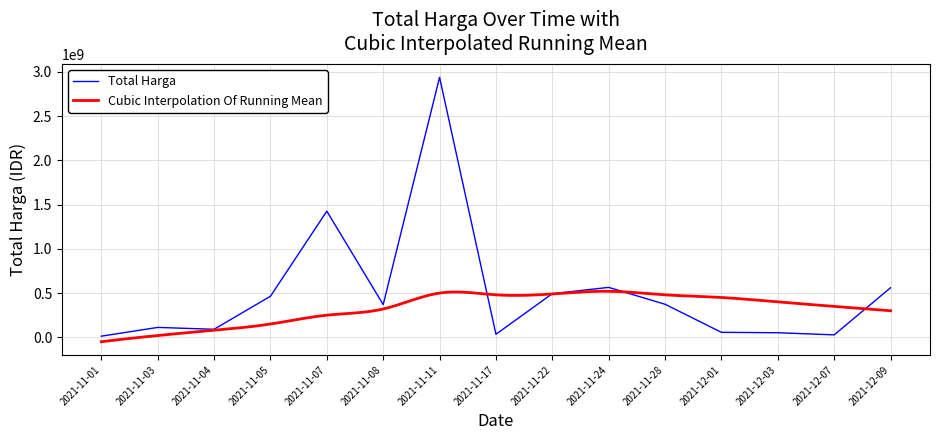

Reading right to left, extract all data points from this chart.

2021-12-09=559971000	2021-12-07=27412000	2021-12-03=51601000	2021-12-01=56152800	2021-11-28=373404000	2021-11-24=564334200	2021-11-22=493000000	2021-11-17=34292000	2021-11-11=2938963240	2021-11-08=369766000	2021-11-07=1425867900	2021-11-05=464002100	2021-11-04=90671075	2021-11-03=111661270	2021-11-01=12787500